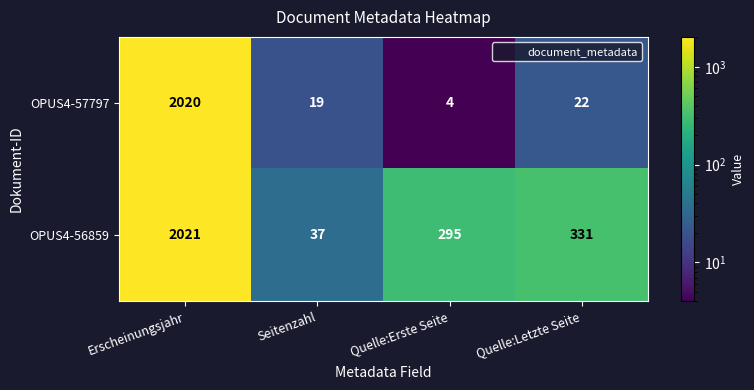

Which category has the highest value across all series?

Erscheinungsjahr